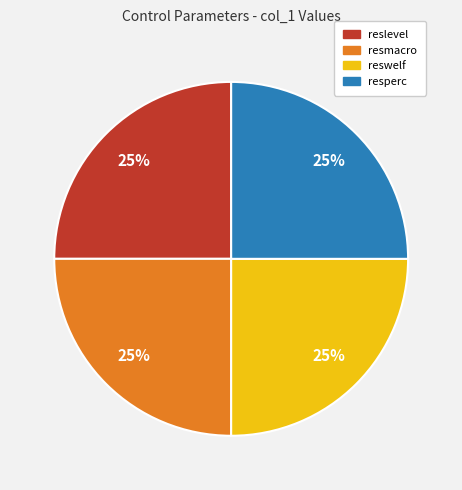

Does any single category account for the majority?

No